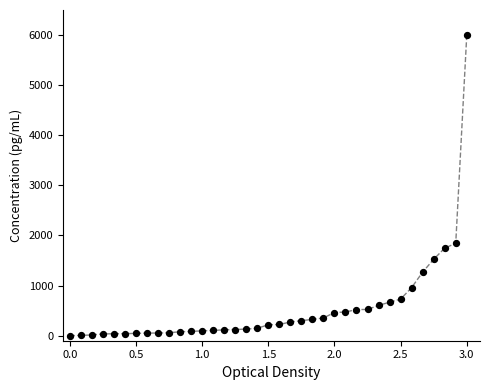

What is the range of Y values (max minus min)?

6000.0